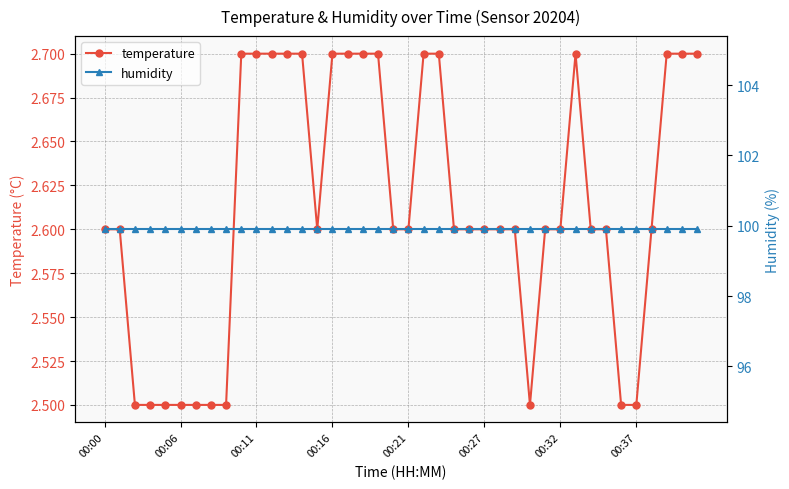

The temperature series shows 1.2 at 00:27. True or false?

False